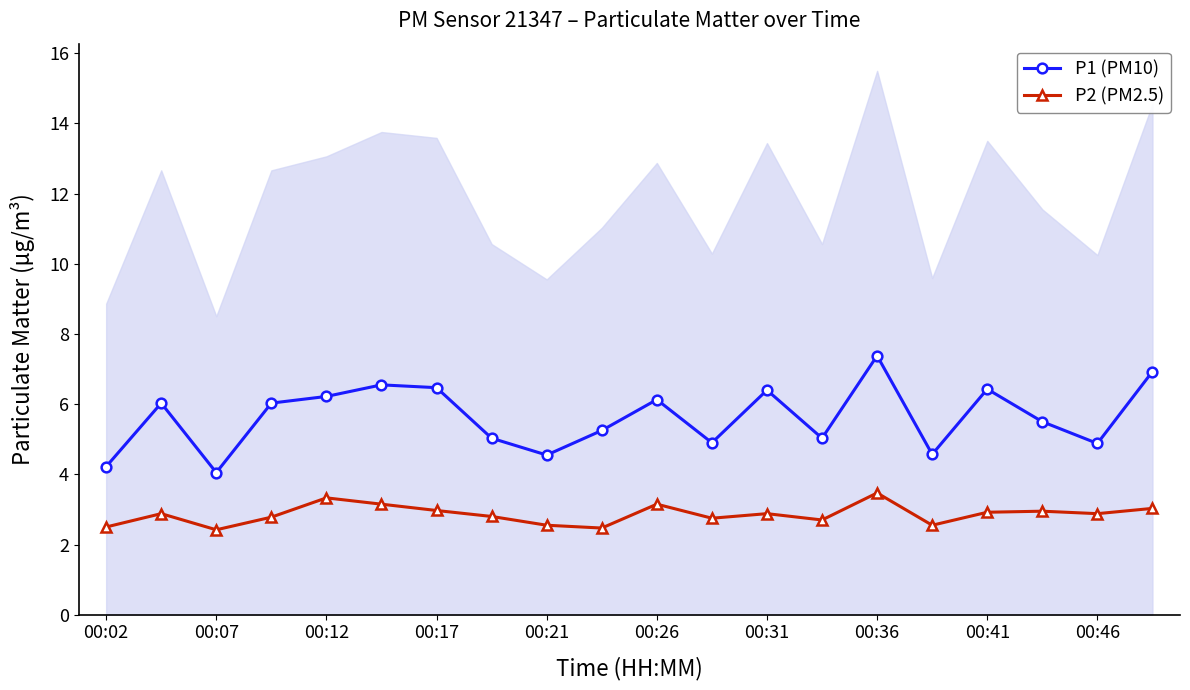

True or false: P2 (PM2.5) and P1 (PM10) intersect in this chart.

False